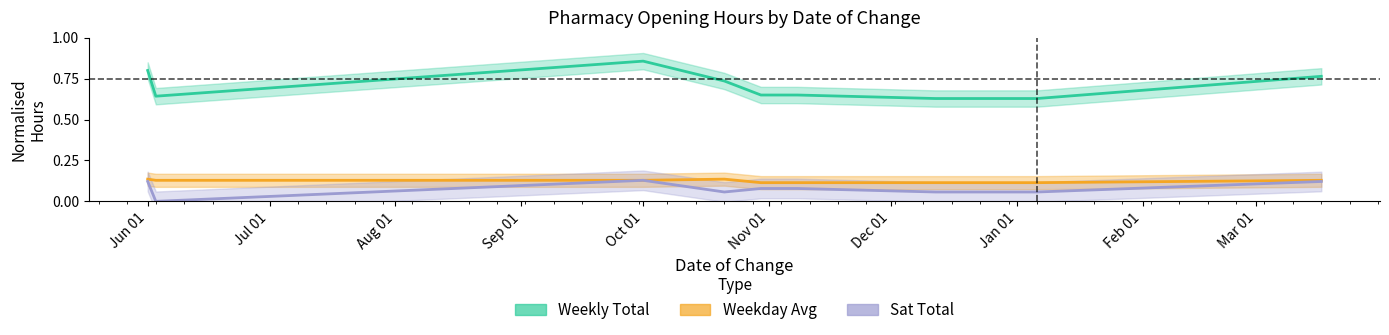

What are all the series names shown in the legend?

Weekly Total, Weekday Avg, Sat Total